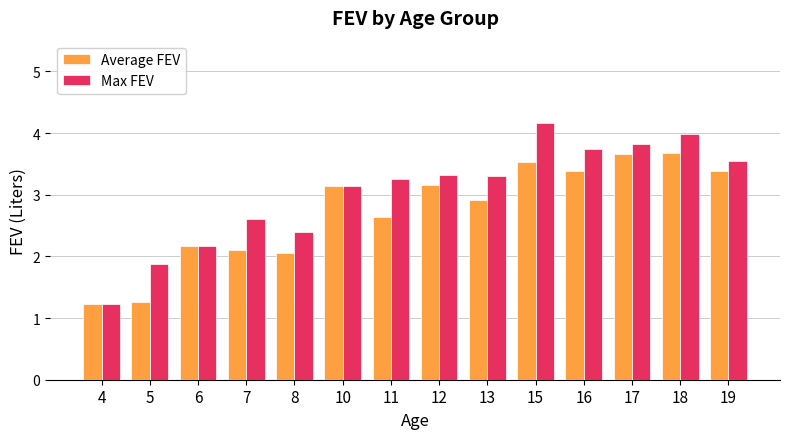

How many values in the Max FEV series are below 3?

5